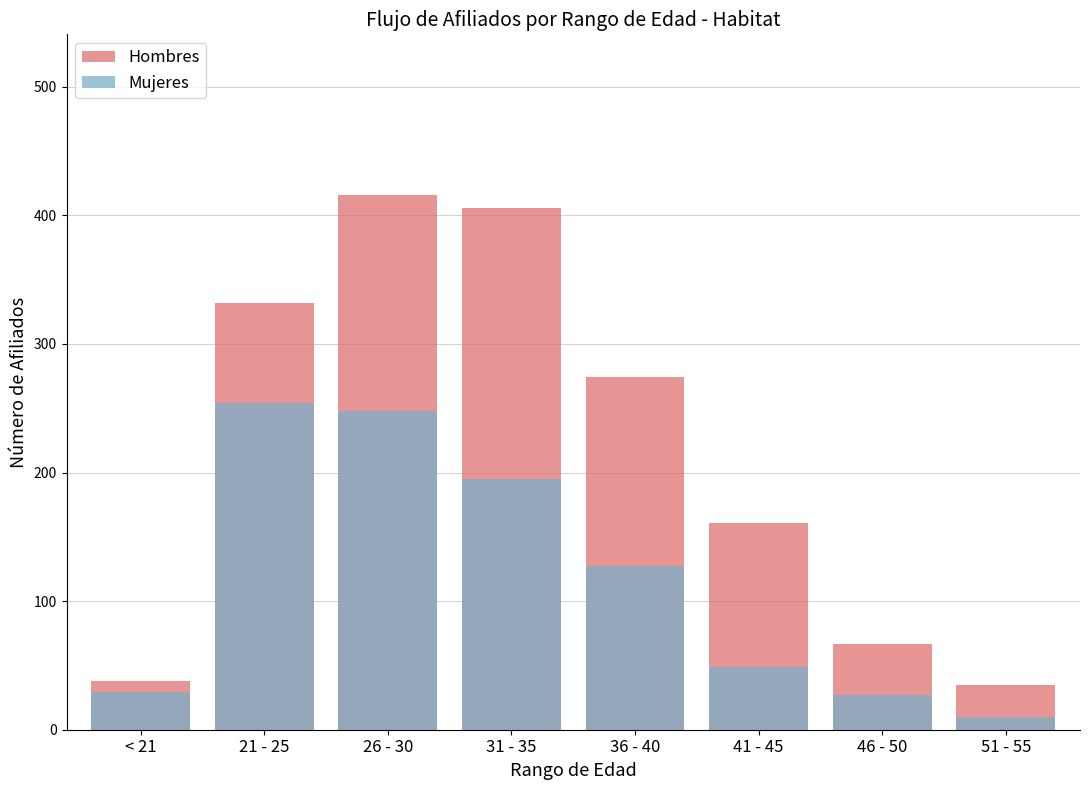

Reading right to left, list all the values displayed in this chart.

Hombres: 35	67	161	274	406	416	332	38
Mujeres: 10	27	49	127	195	248	254	29